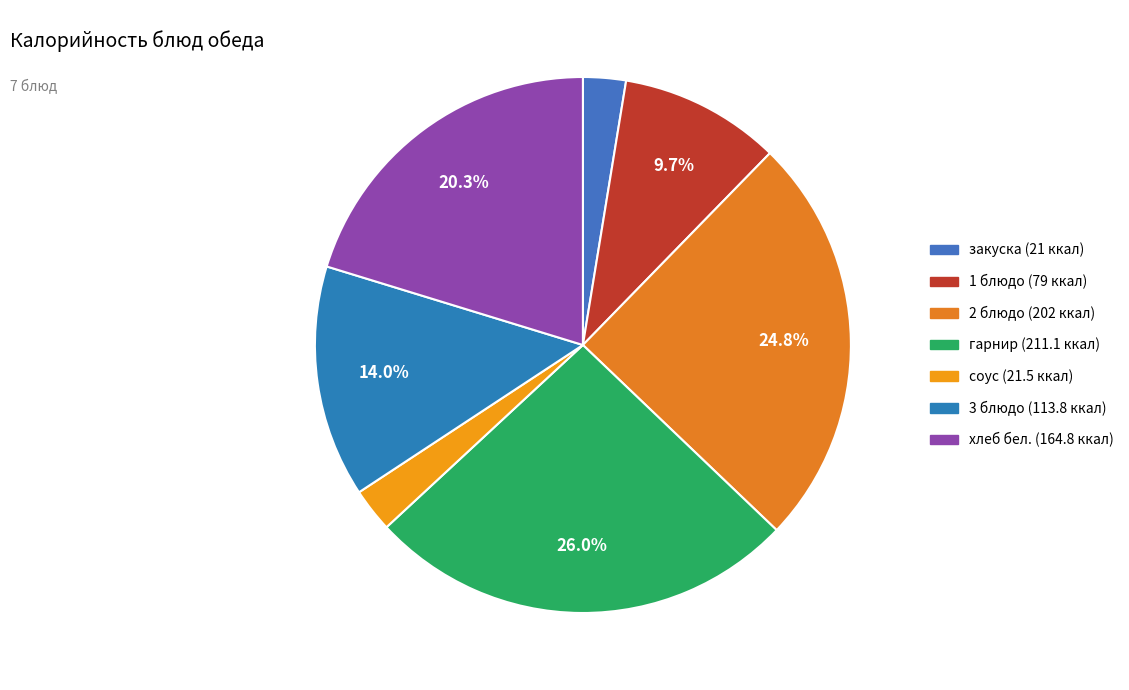

To the nearest percent, what portion does гарнир represent?

26%